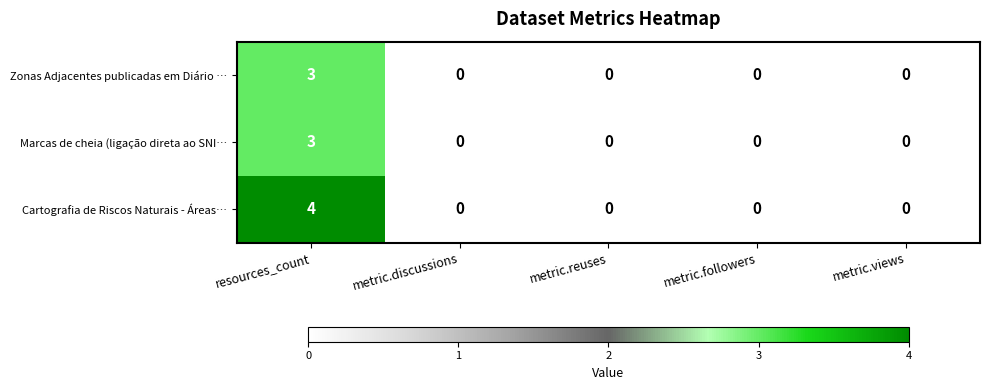

How many Marcas de cheia (ligação direta ao SNI… values are between 0 and 1?

4